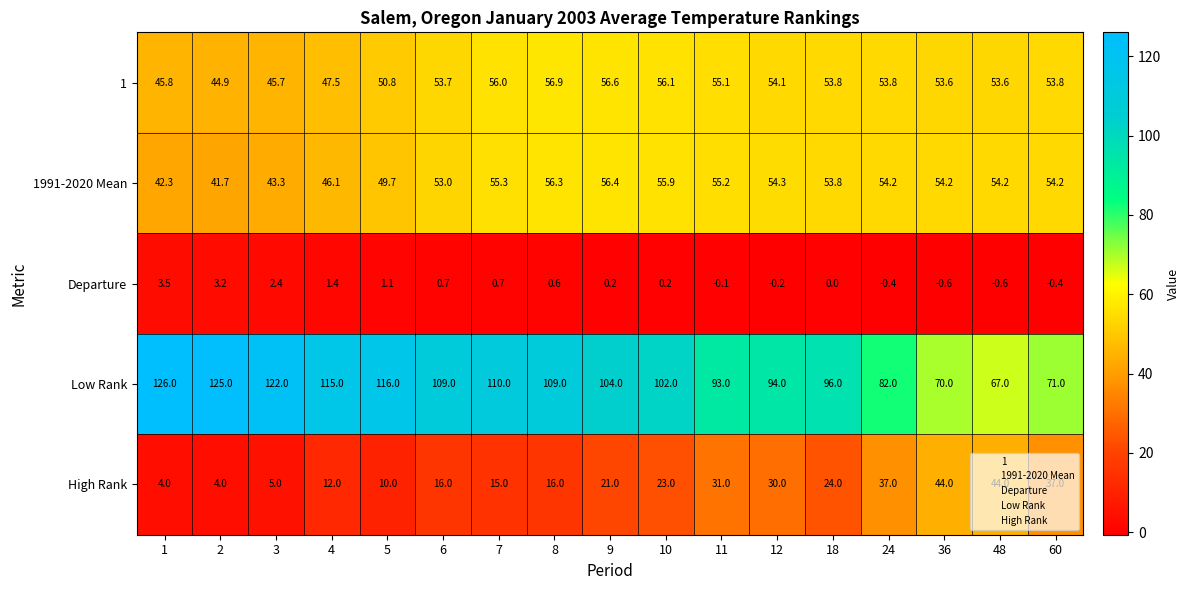

Which series changed the most between 8 and 36?

Low Rank